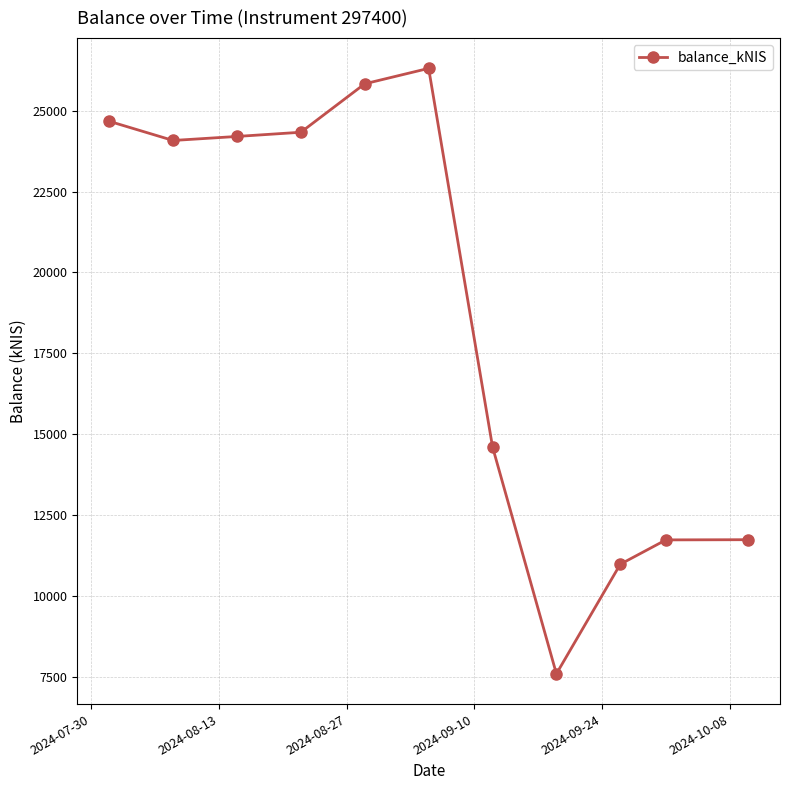

What is the average value?

18733.1